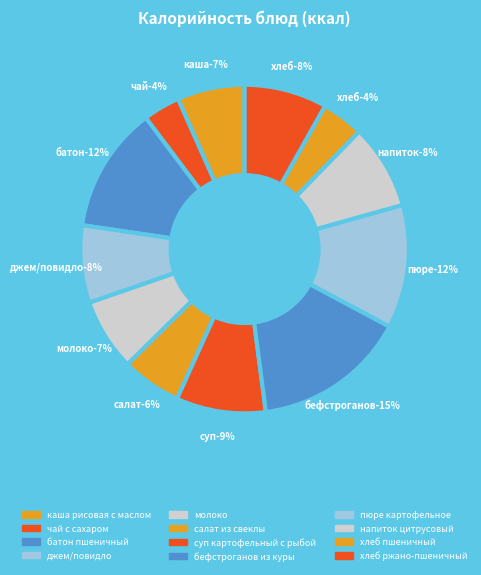

To the nearest percent, what is the average slice percentage?

8%